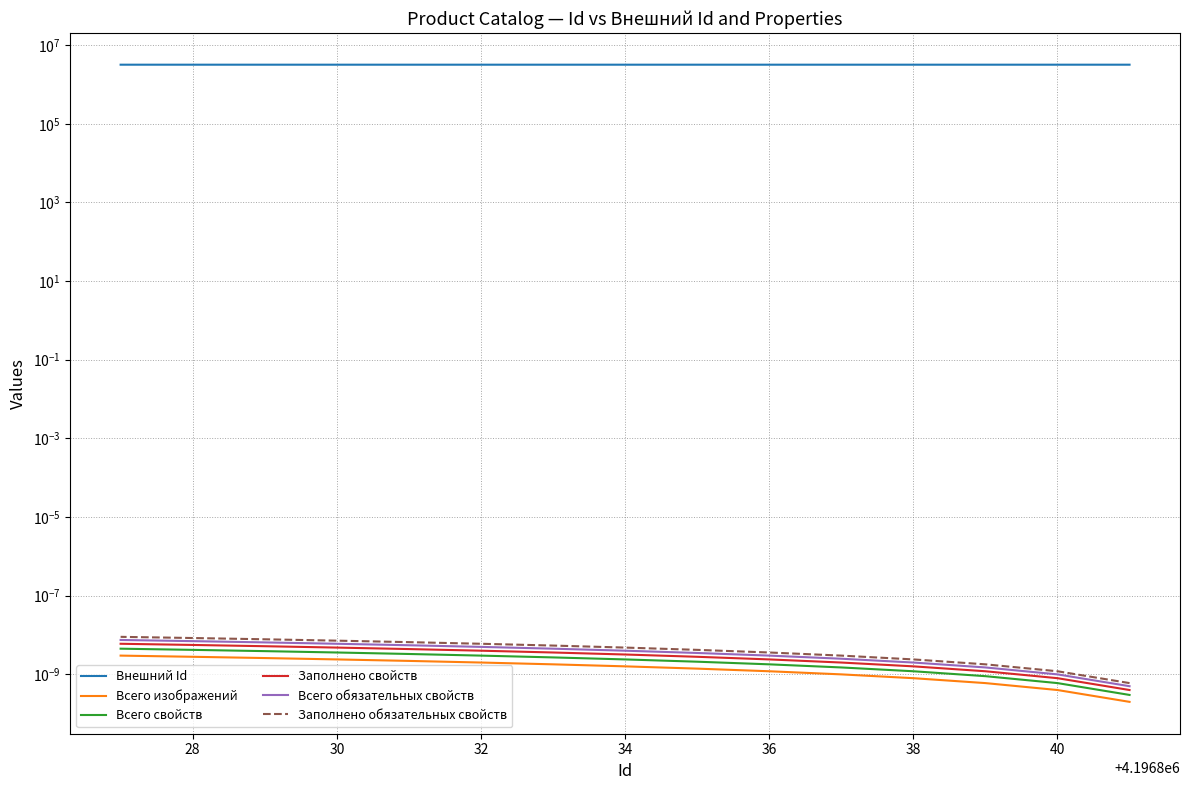

How many lines are shown in the chart?

6